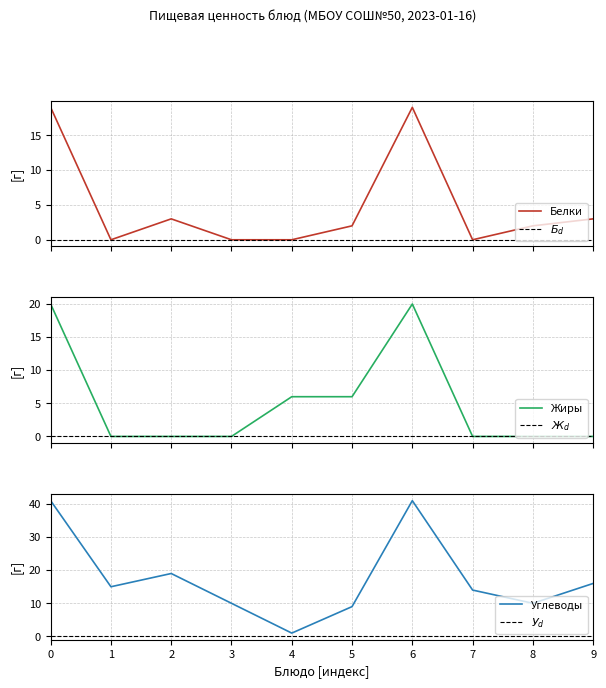

What is the difference between the second highest and second lowest values in the Углеводы series?

32